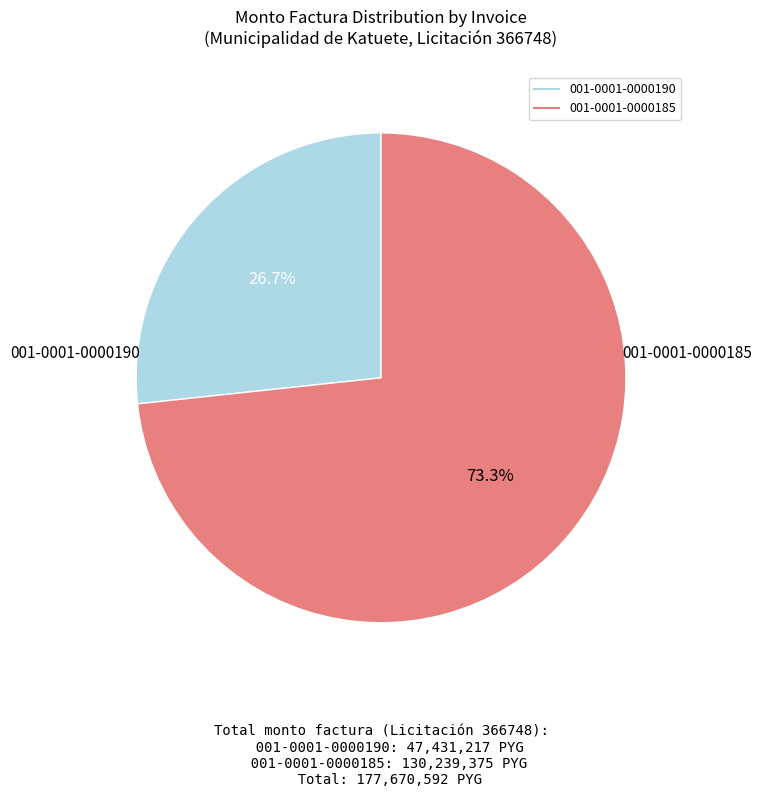

What percentage is the 001-0001-0000185 slice, to the nearest percent?

73%